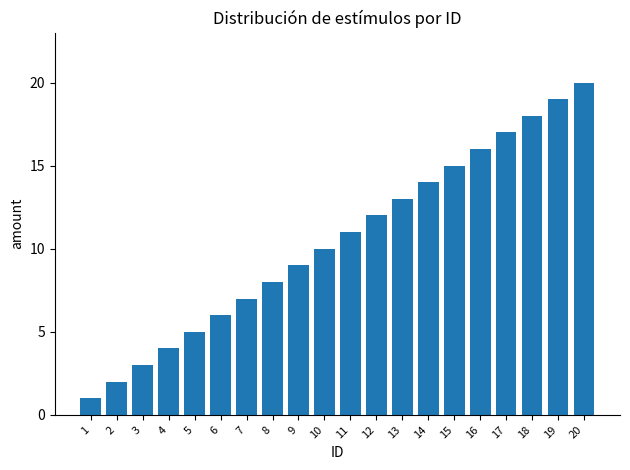

Reading left to right, what are all the values shown in this chart?

1=1	2=2	3=3	4=4	5=5	6=6	7=7	8=8	9=9	10=10	11=11	12=12	13=13	14=14	15=15	16=16	17=17	18=18	19=19	20=20